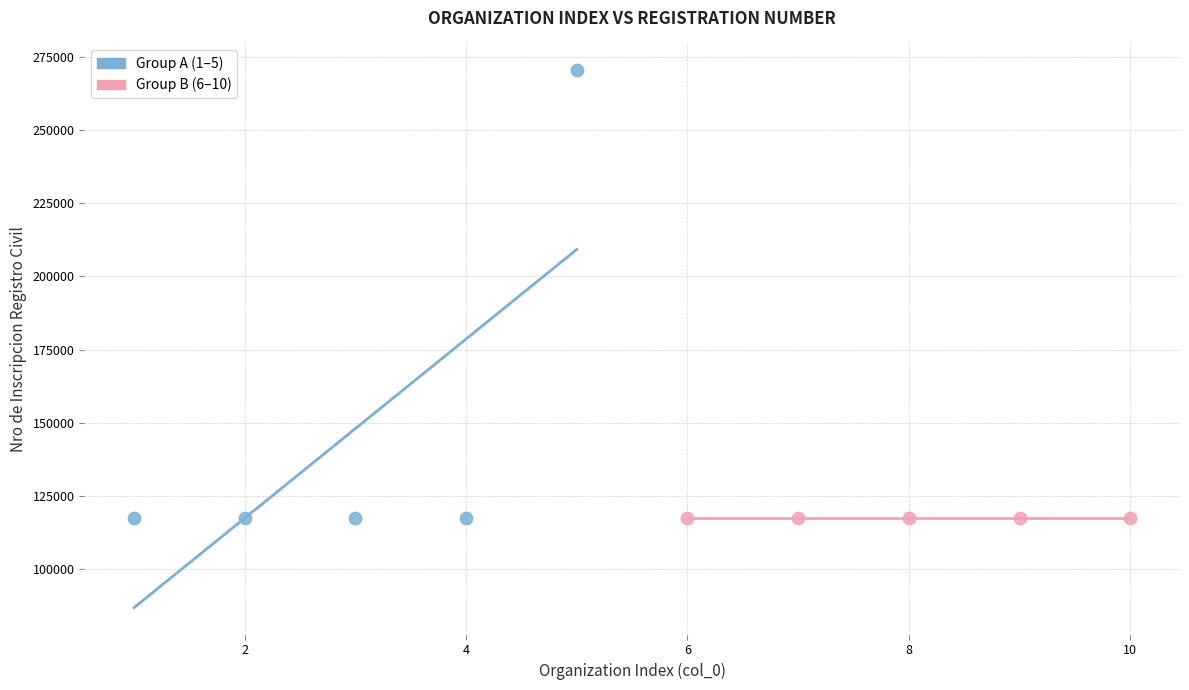

Which series reaches the maximum Y coordinate?

Group A (1–5)